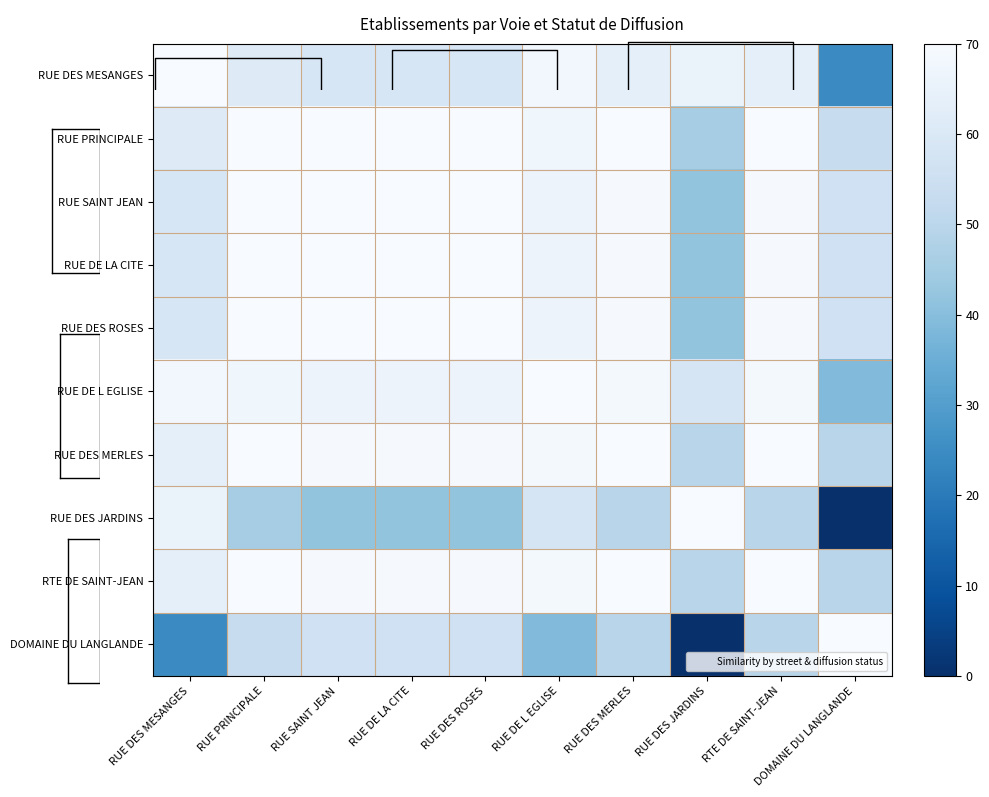

Read the RUE DES JARDINS value at RUE DES ROSES.

42.0